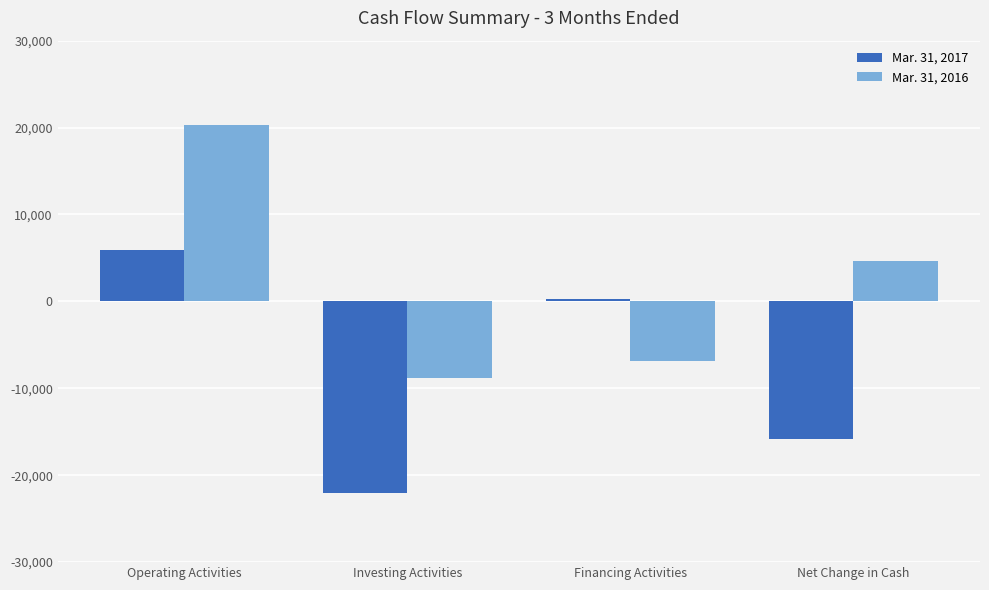

What is the spread (max minus min) of values at Financing Activities?

7112